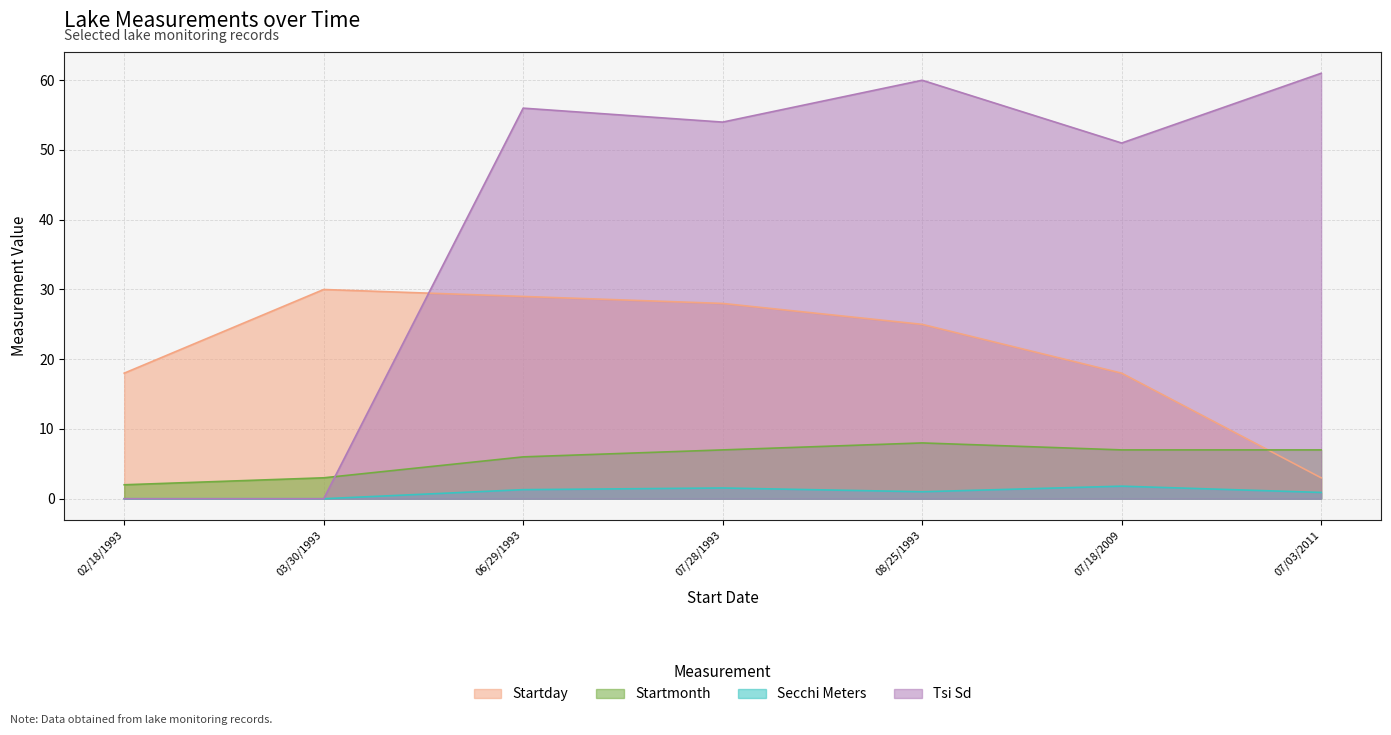

How many distinct data groups are displayed?

4